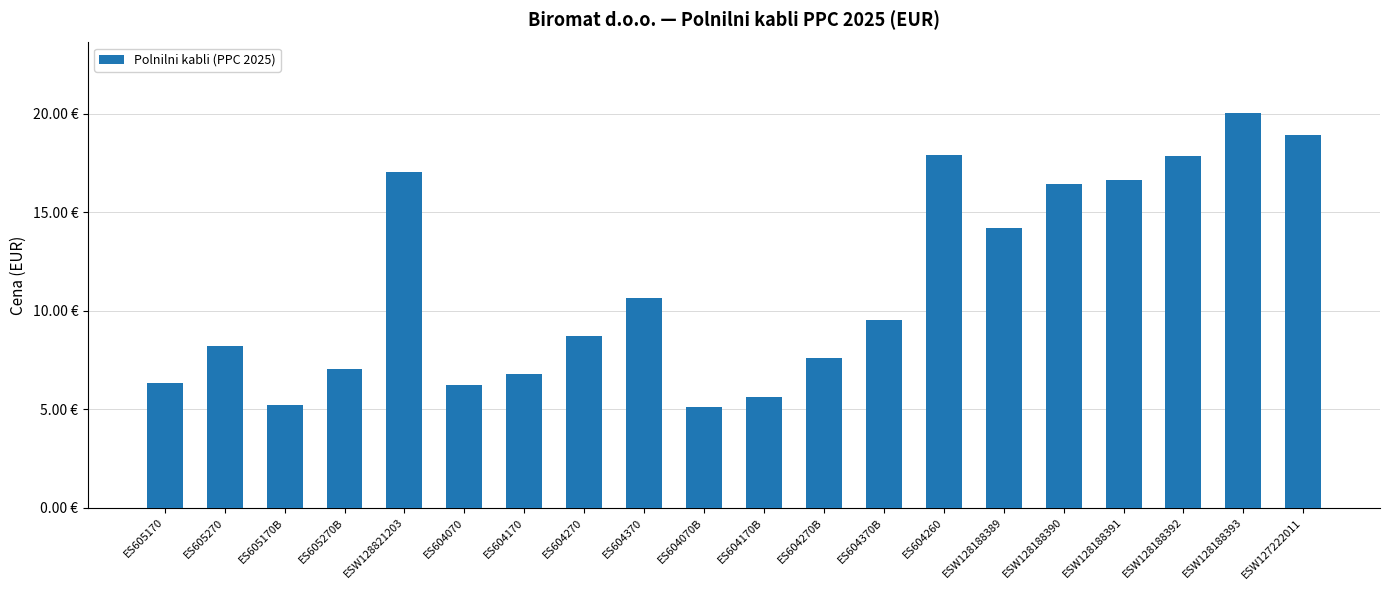

Are the bars horizontal?

No